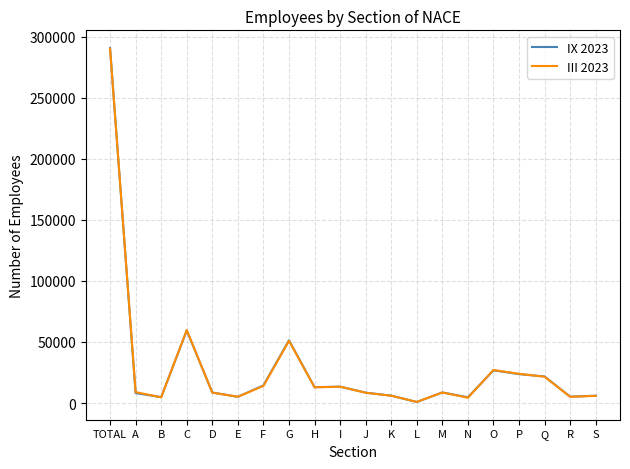

At which label does III 2023 first exceed 8968?

TOTAL